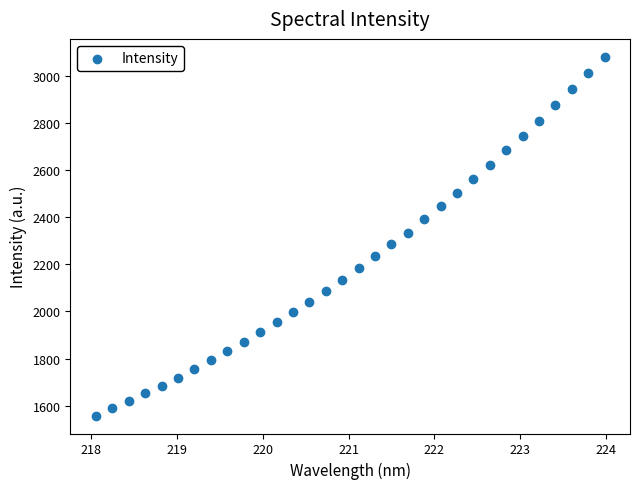

What is the range of Y values (max minus min)?

1521.9